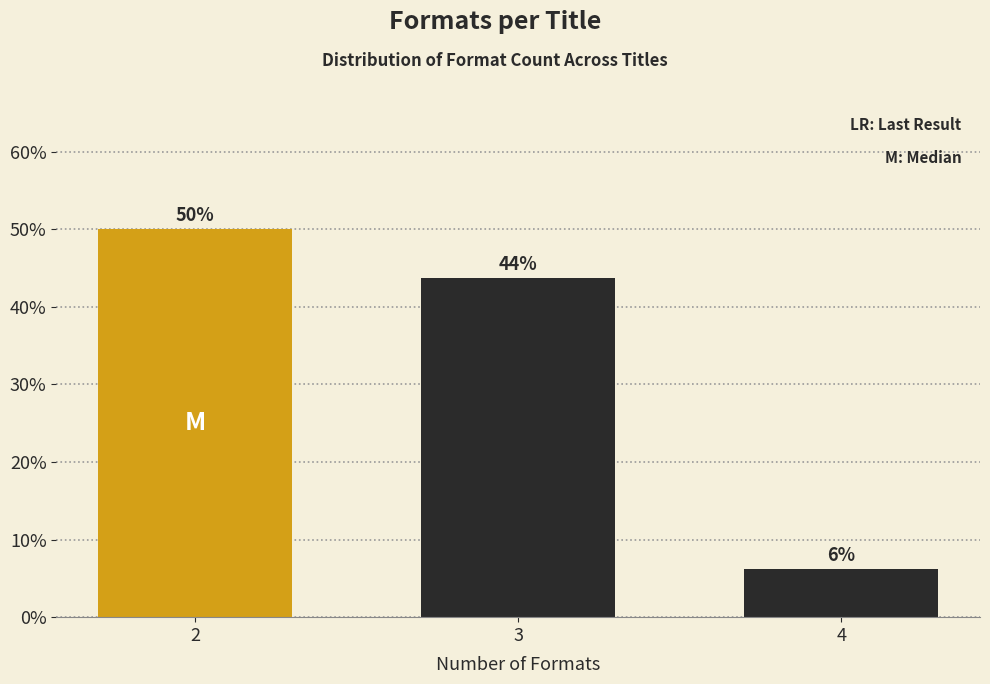

Does the chart contain any negative values?

No